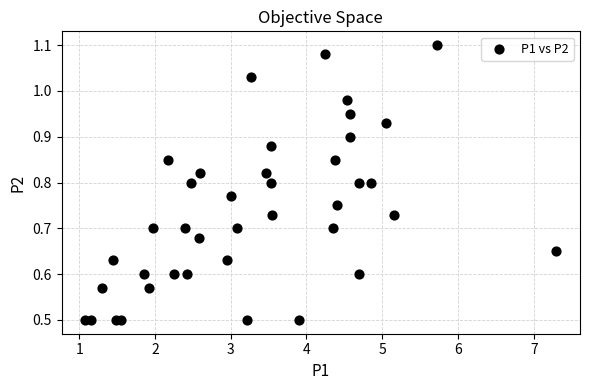

What is the range of X values (max minus min)?

6.2